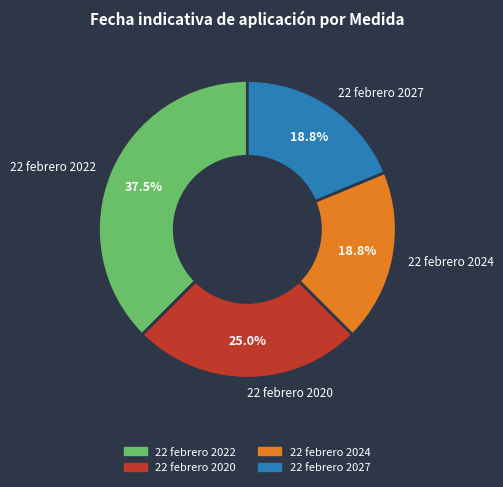

To the nearest percent, what is the average slice percentage?

25%